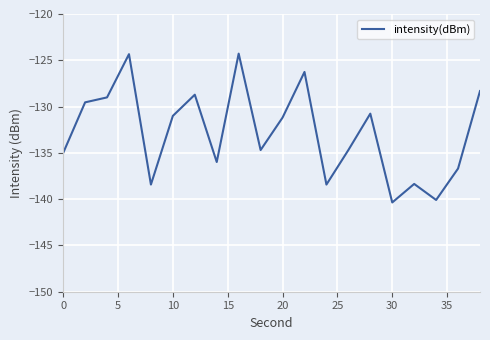

What is the smallest value displayed?

-140.4